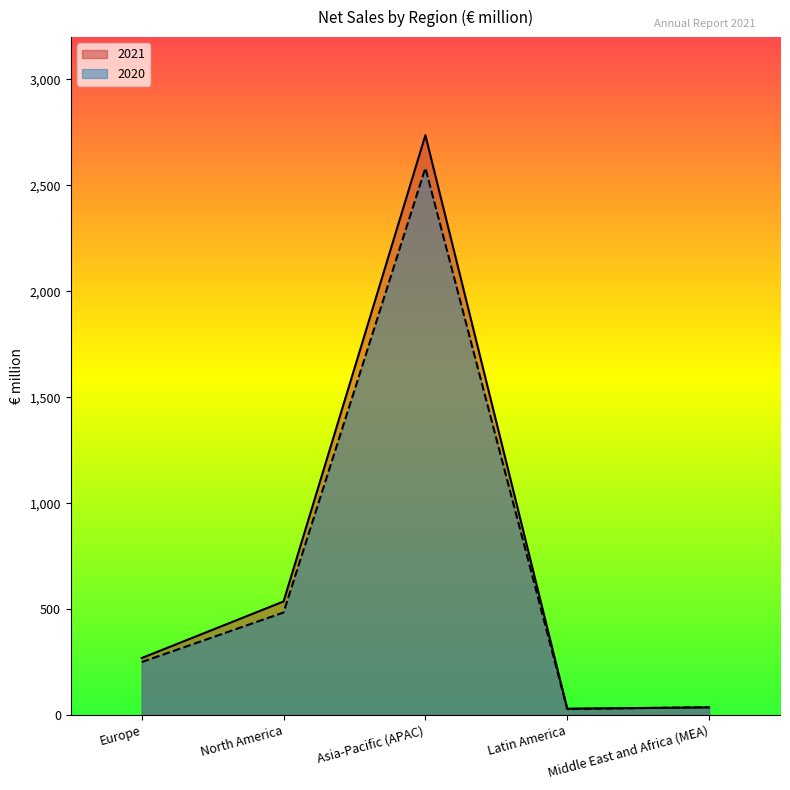

Is it true that 2021 equals 2737 at Asia-Pacific (APAC)?

True